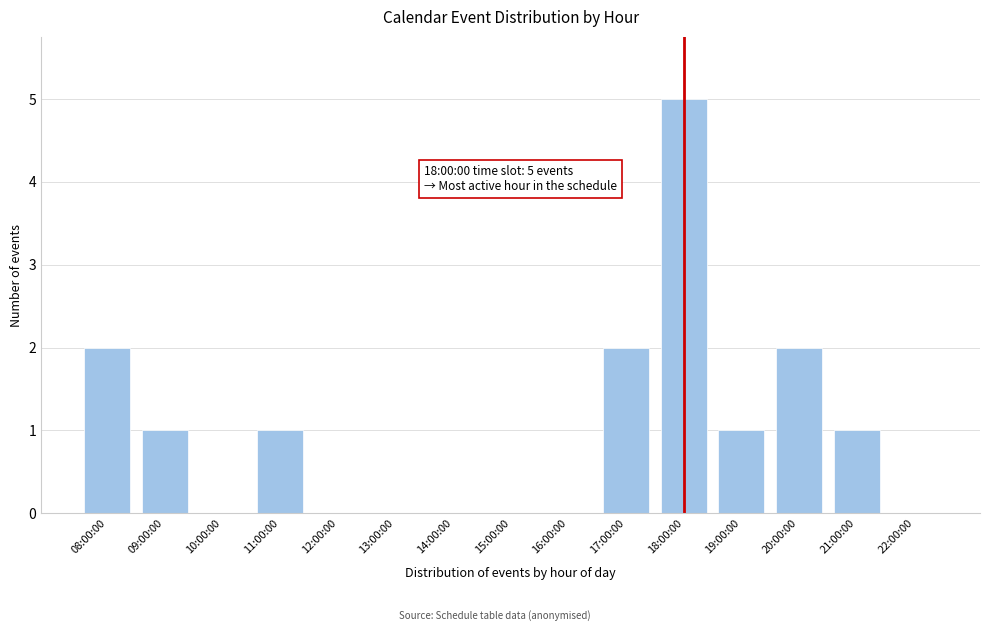

Reading left to right, extract all data points from this chart.

08:00:00=2	09:00:00=1	10:00:00=0	11:00:00=1	12:00:00=0	13:00:00=0	14:00:00=0	15:00:00=0	16:00:00=0	17:00:00=2	18:00:00=5	19:00:00=1	20:00:00=2	21:00:00=1	22:00:00=0